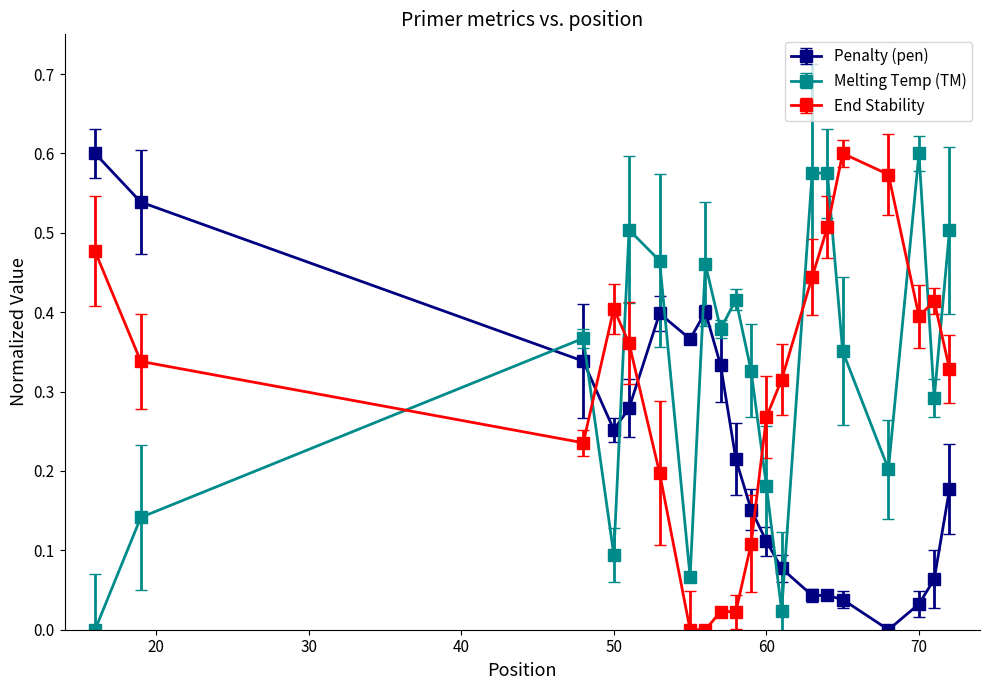

List the series in order of their overall mean, lowest first.

Penalty (pen), End Stability, Melting Temp (TM)